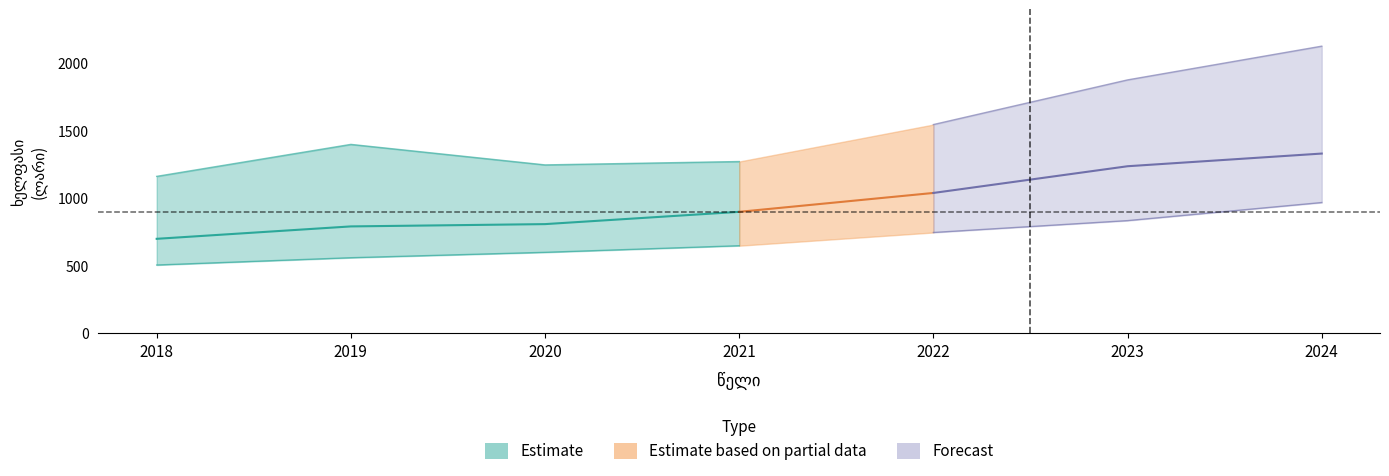

True or false: სამთომოპოვებითი მრეწველობა has a value of 2845 at 2022.

False